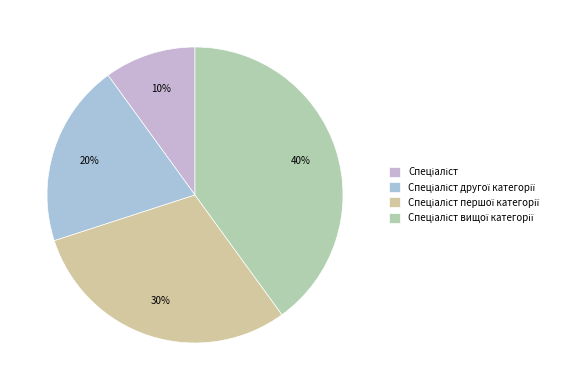

What percentage is NOT represented by Спеціаліст вищої категорії?

60.0%